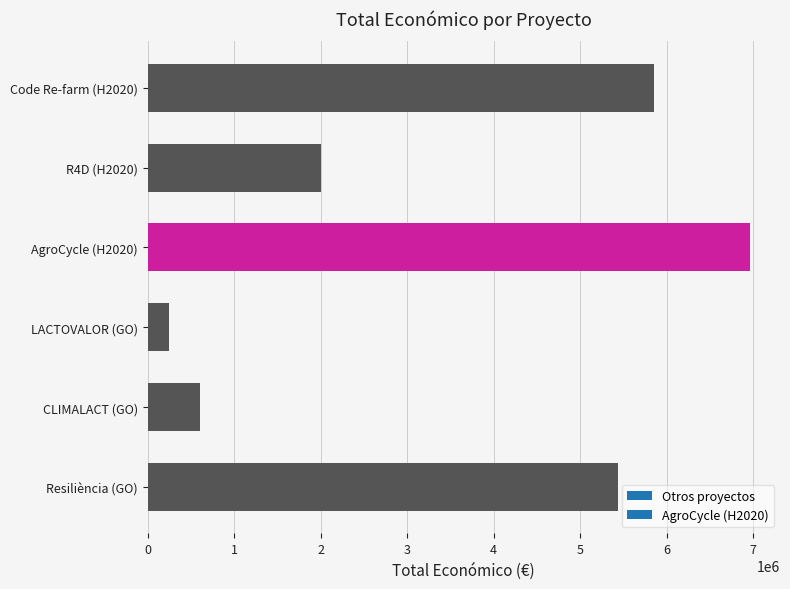

What is the label of the 4th bar from the top?

LACTOVALOR (GO)